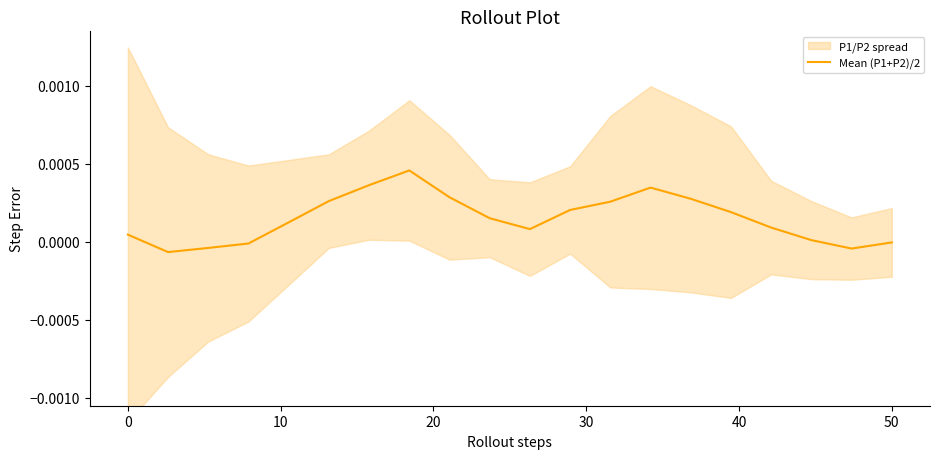

What is the label of the 13th point from the left?

12